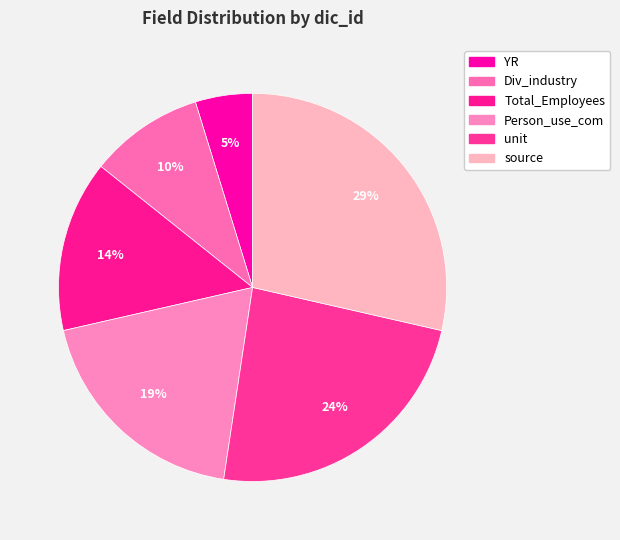

To the nearest percent, what percentage of the pie is YR?

5%